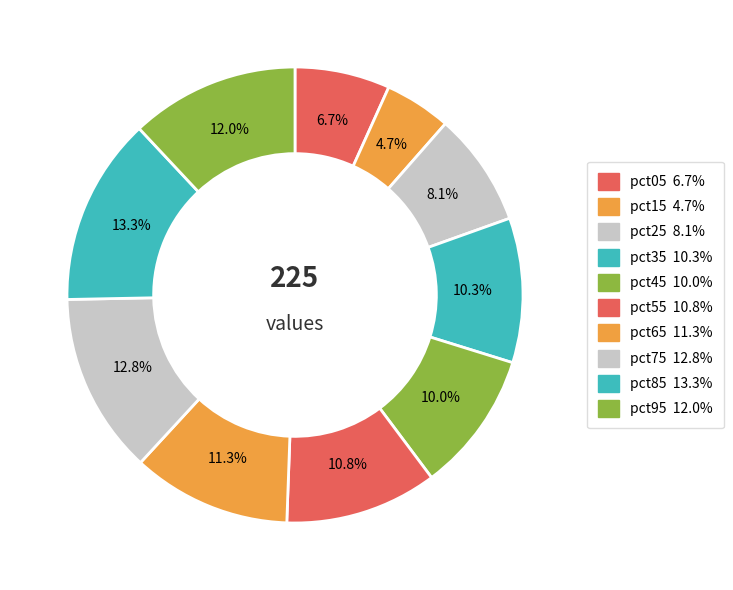

Count the number of slices in the pie.

10